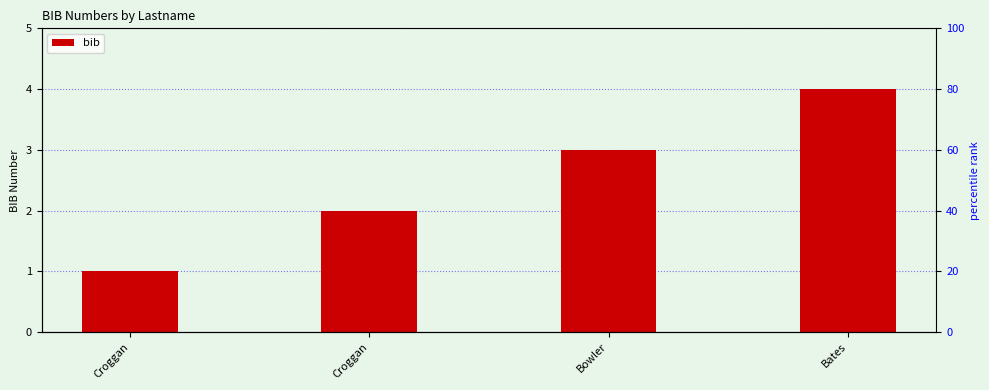

Is it true that the value at Bowler is 3?

True